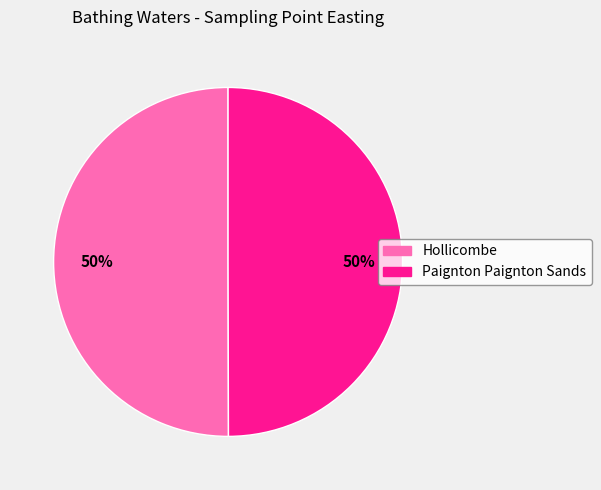

Count the number of slices in the pie.

2